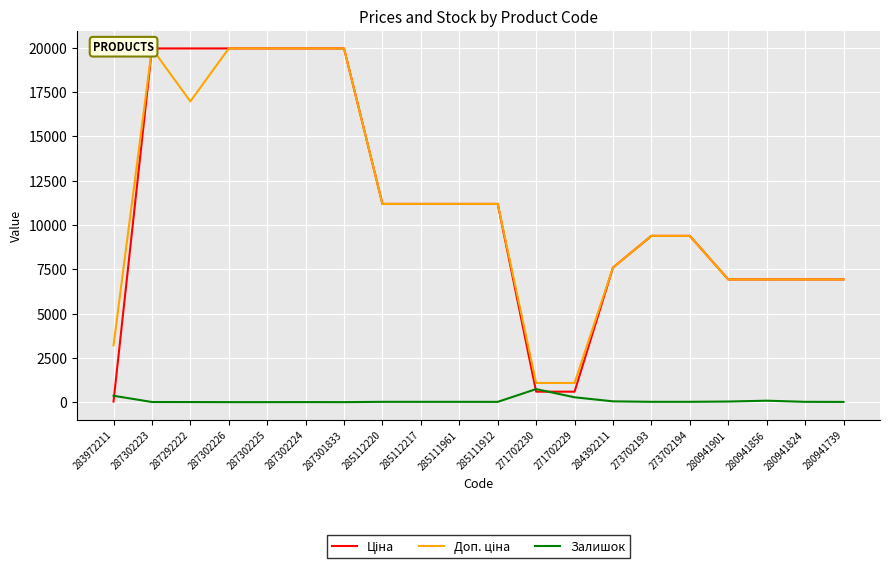

What is the sum of the Залишок values at 287292222 and 280941824?

22